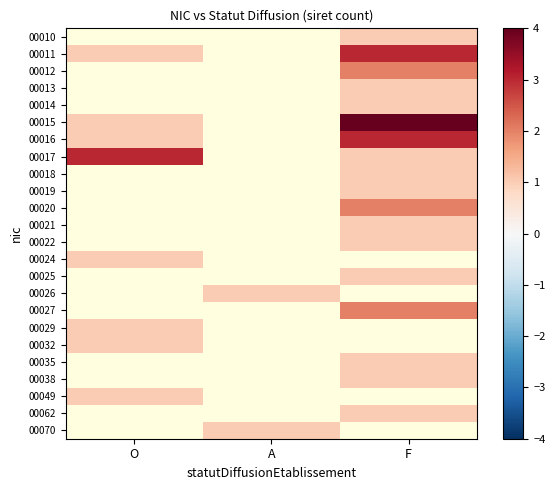

Which series has the largest range (max minus min)?

00015